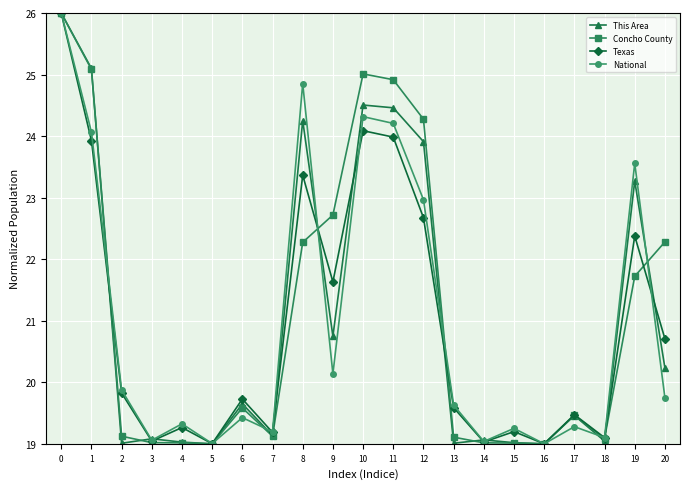

Which series ends up on top after the final intersection of National and Texas?

Texas